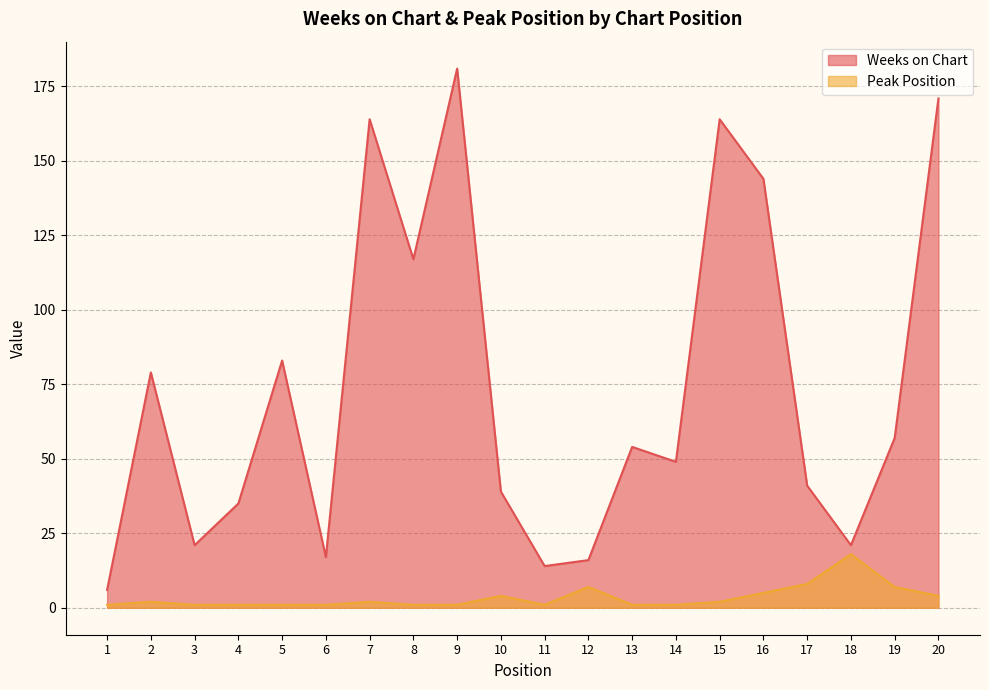

Rank the series by their maximum value, from highest to lowest.

Weeks on Chart, Peak Position